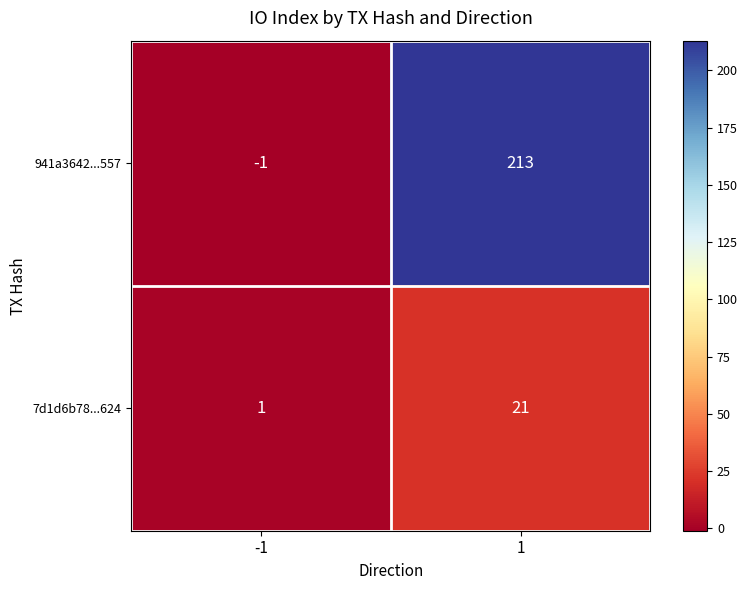

What value does the 7d1d6b78...624 series have at 1?

21